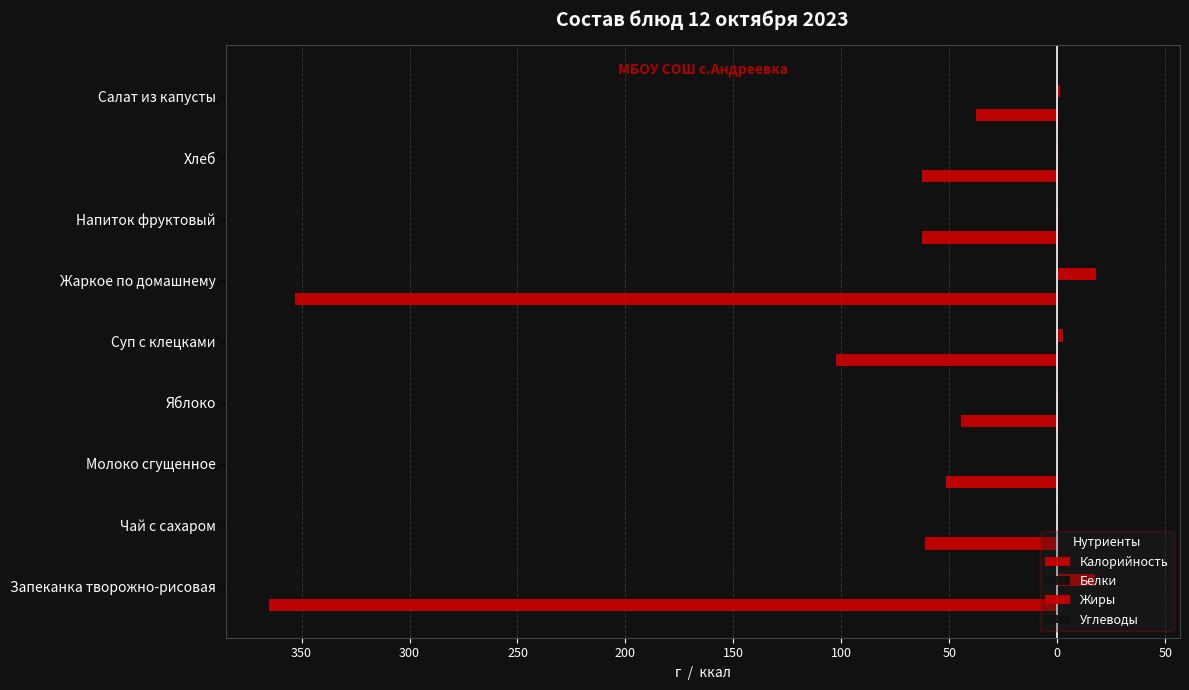

Reading left to right, list all the values displayed in this chart.

Калорийность: 400=-365.1	350=-61.3	300=-51.6	250=-44.4	200=-102.3	150=-353.1	100=-62.7	50=-62.5	0=-37.8
Белки: 400=-15.2	350=-0.2	300=-1.5	250=-0.4	200=-2.5	150=-17.1	100=-0.1	50=-2.0	0=-0.9
Жиры: 400=17.5	350=0.1	300=0.0	250=0.4	200=2.8	150=18.0	100=0.1	50=0.2	0=1.3
Углеводы: 400=36.7	350=15.0	300=11.4	250=9.8	200=16.7	150=30.6	100=15.4	50=13.1	0=5.6